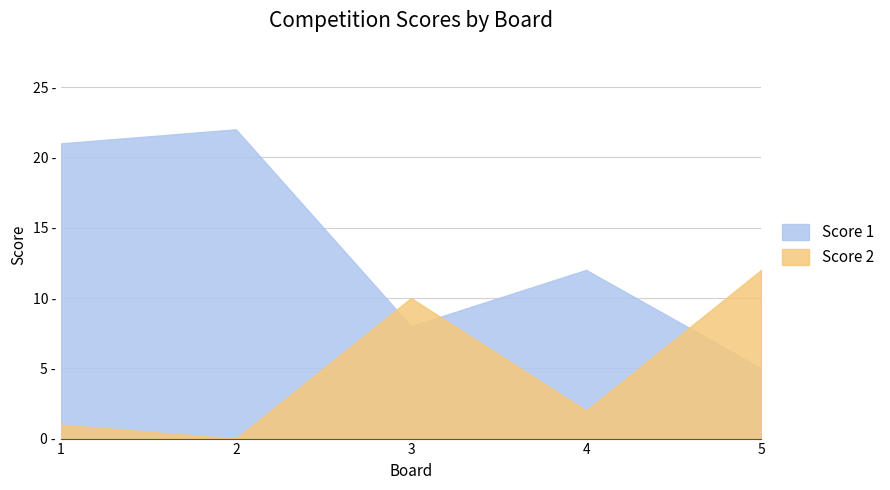

Reading left to right, list all the values displayed in this chart.

Score 1: 21	22	8	12	5
Score 2: 1	0	10	2	12